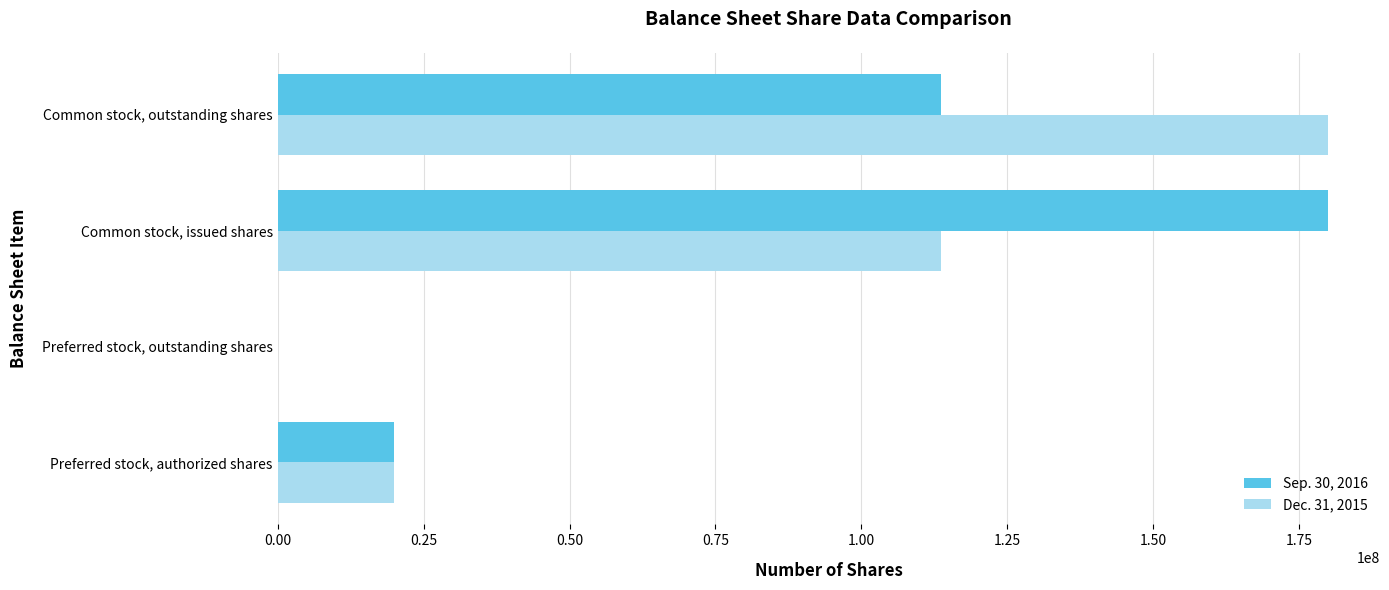

Between Preferred stock, outstanding shares and Common stock, outstanding shares, which series saw the biggest shift?

Dec. 31, 2015